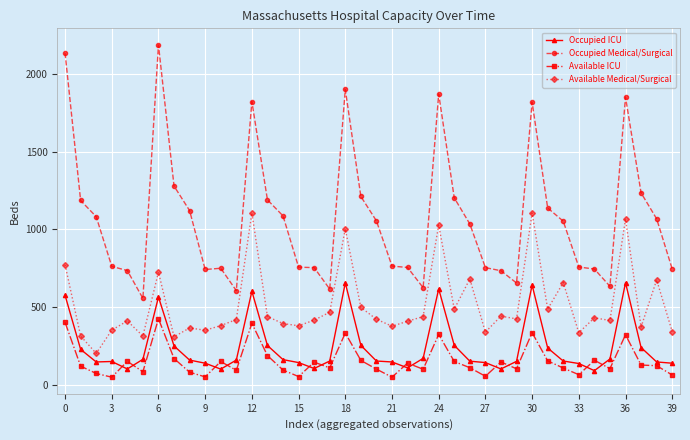

What is the sum of all Occupied ICU values?

9635